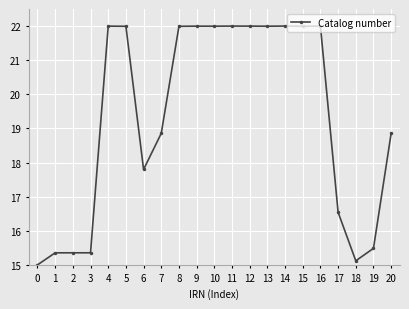

What is the value of the 18th point from the left?

16.5